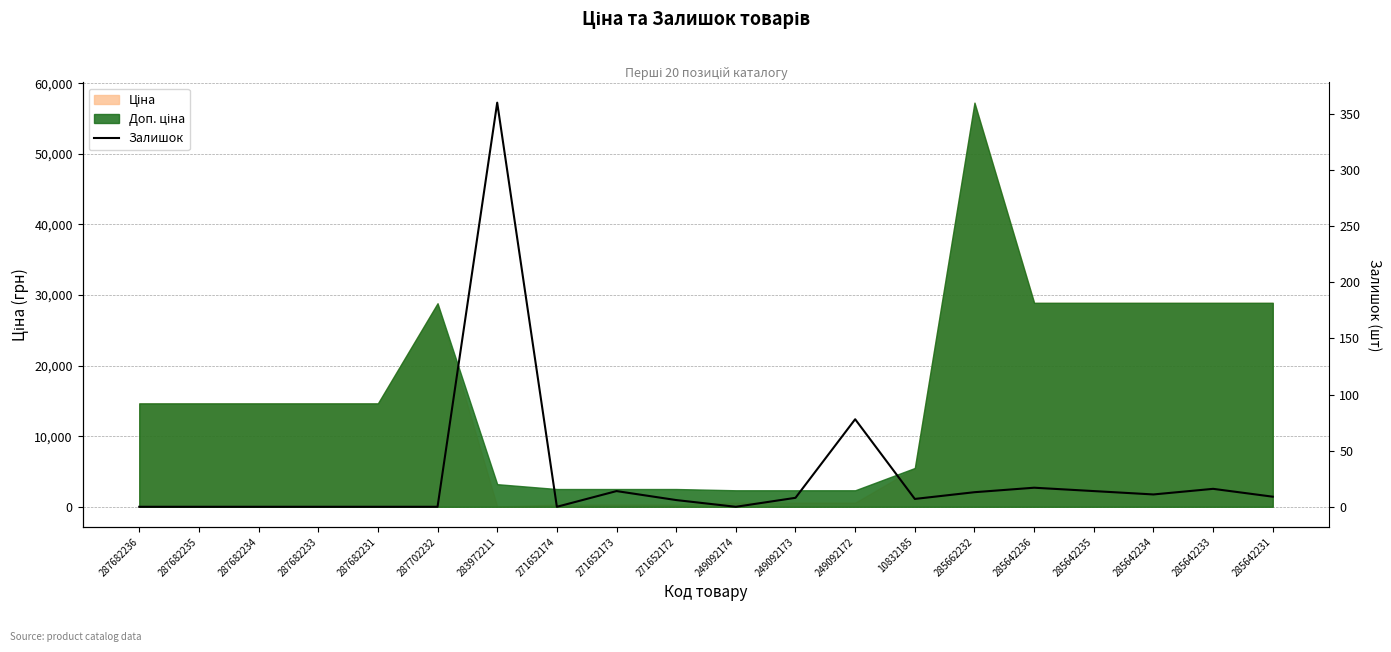

Reading left to right, transcribe all the data shown in this chart.

287682236=0	287682235=0	287682234=0	287682233=0	287682231=0	287702232=0	283972211=360	271652174=0	271652173=14	271652172=6	249092174=0	249092173=8	249092172=78	10832185=7	285662232=13	285642236=17	285642235=14	285642234=11	285642233=16	285642231=9